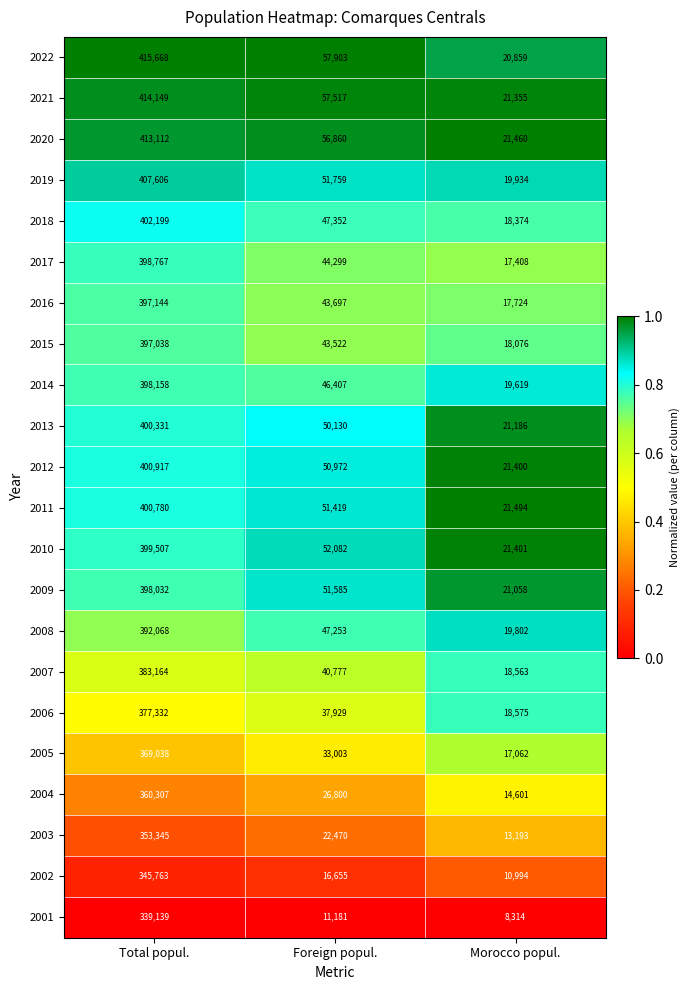

List the labels in order of 2007 value, smallest first.

Morocco popul., Foreign popul., Total popul.